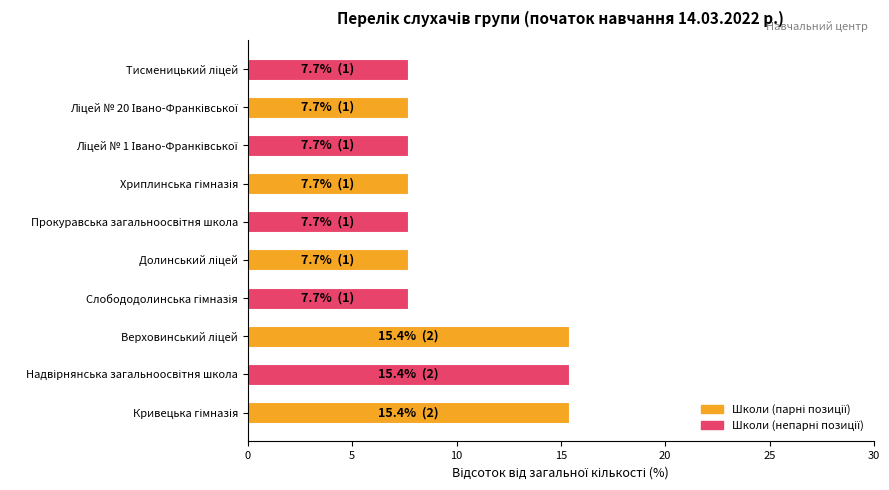

What is the difference between the maximum and minimum values?

7.7